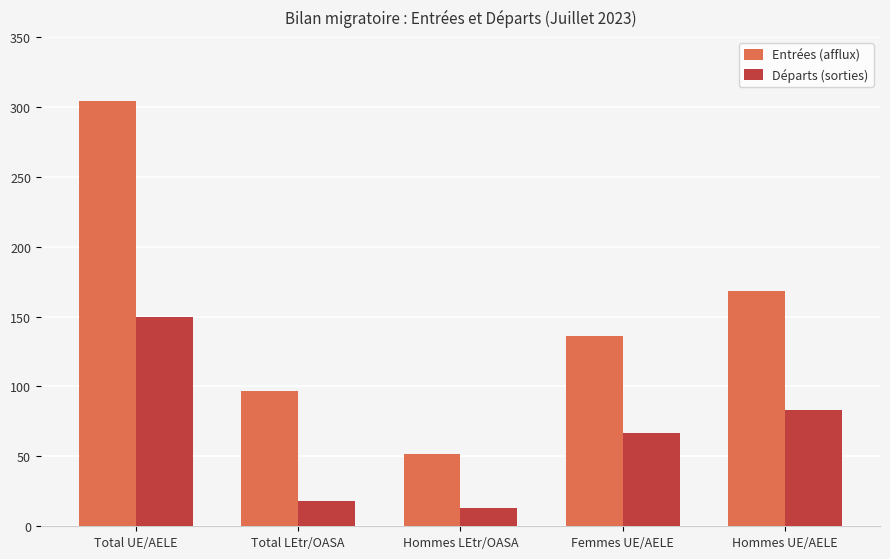

Reading left to right, what are all the values shown in this chart?

Entrées (afflux): Total UE/AELE=304	Total LEtr/OASA=97	Hommes LEtr/OASA=52	Femmes UE/AELE=136	Hommes UE/AELE=168
Départs (sorties): Total UE/AELE=150	Total LEtr/OASA=18	Hommes LEtr/OASA=13	Femmes UE/AELE=67	Hommes UE/AELE=83